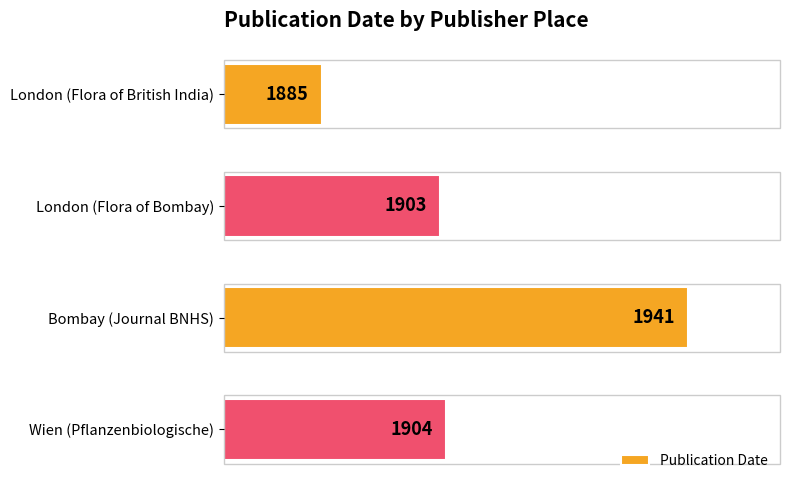

The chart shows a value of 1885 at London (Flora of British India). True or false?

True